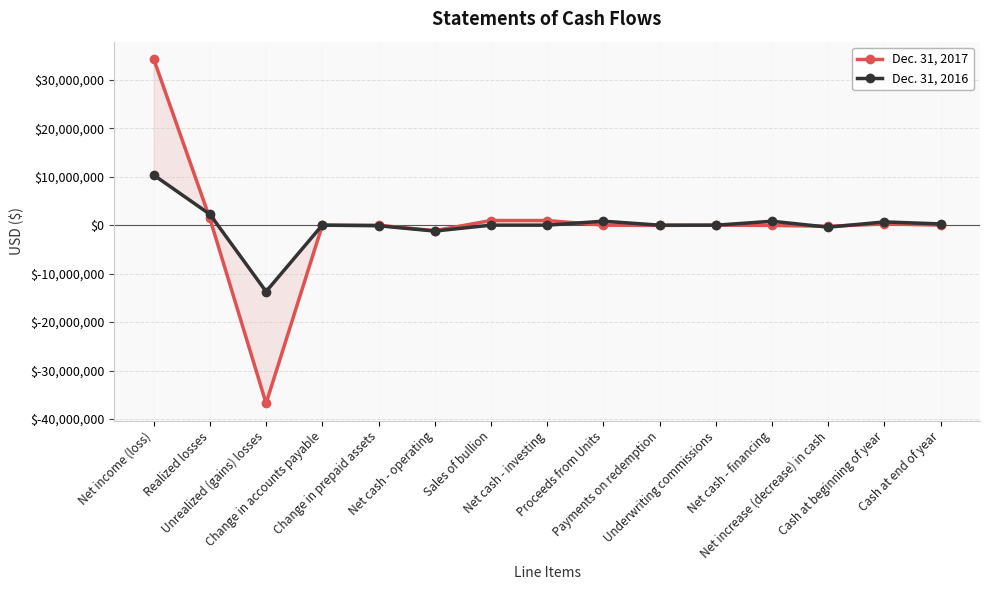

At which category does Dec. 31, 2017 reach its first local valley?

Unrealized (gains) losses